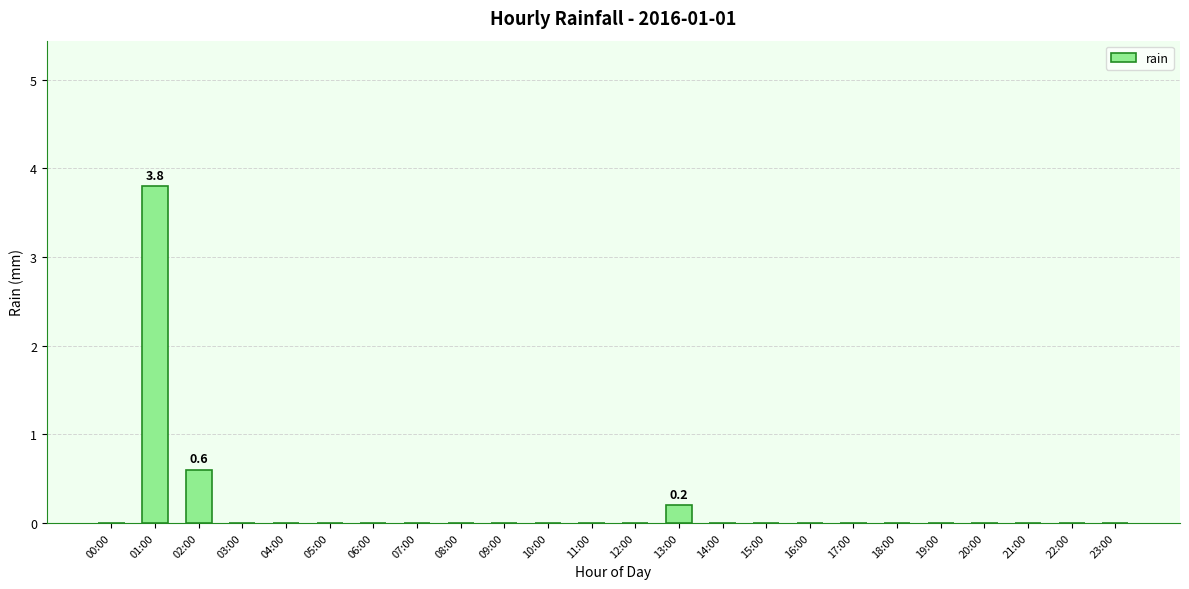

Which category has the highest value across all series?

01:00